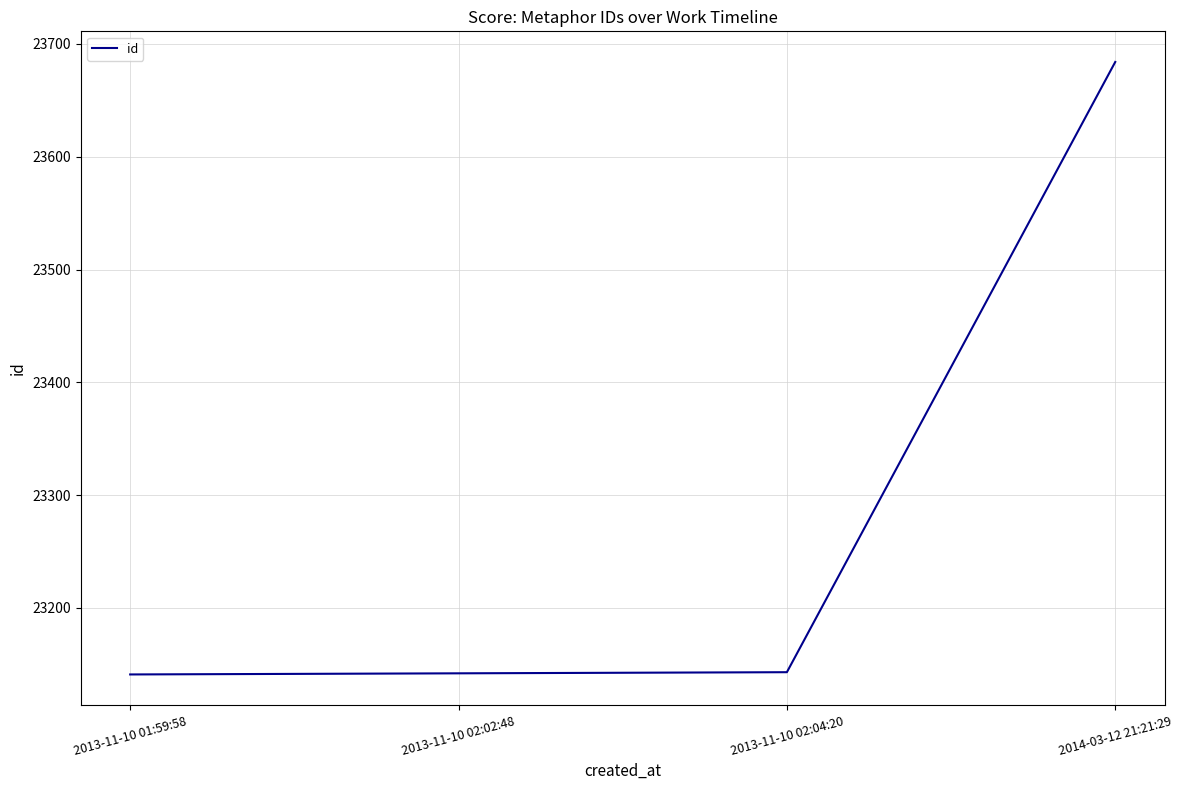

What position from the left is 2014-03-12 21:21:29?

4